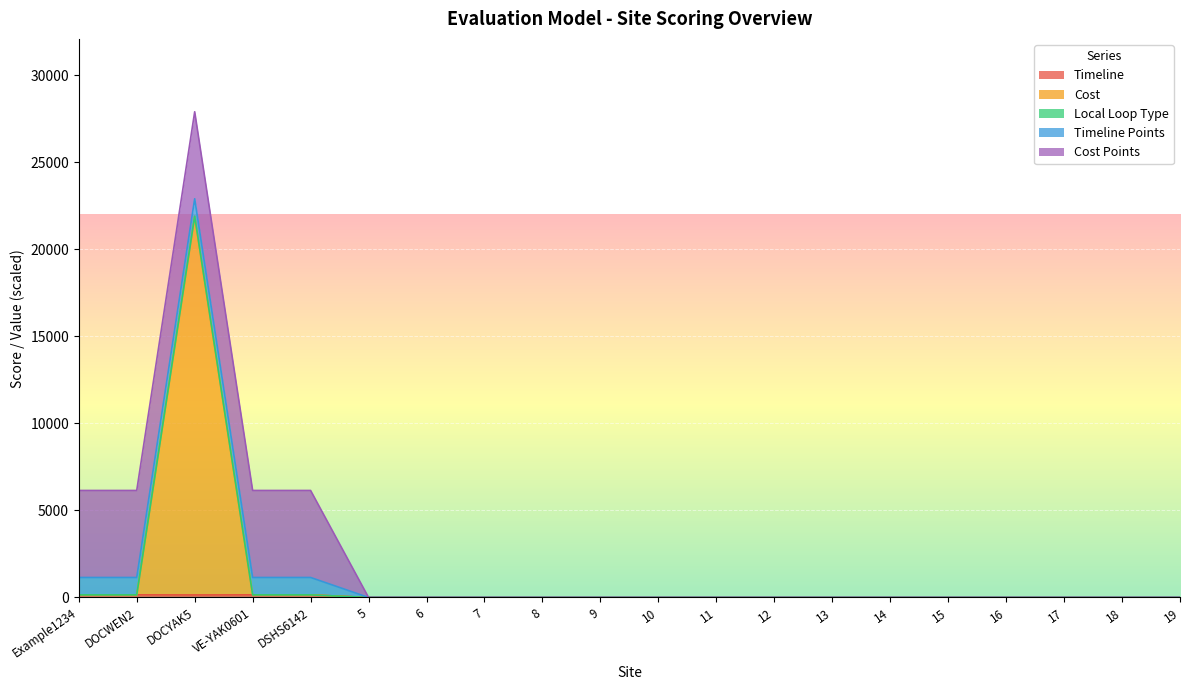

What position from the left is DOCWEN2?

2